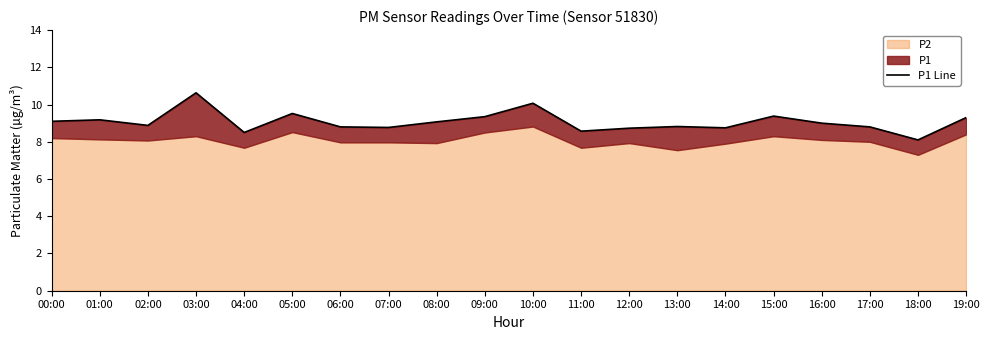

How many points are lower than both their immediate neighbors (excluding endpoints)?

6